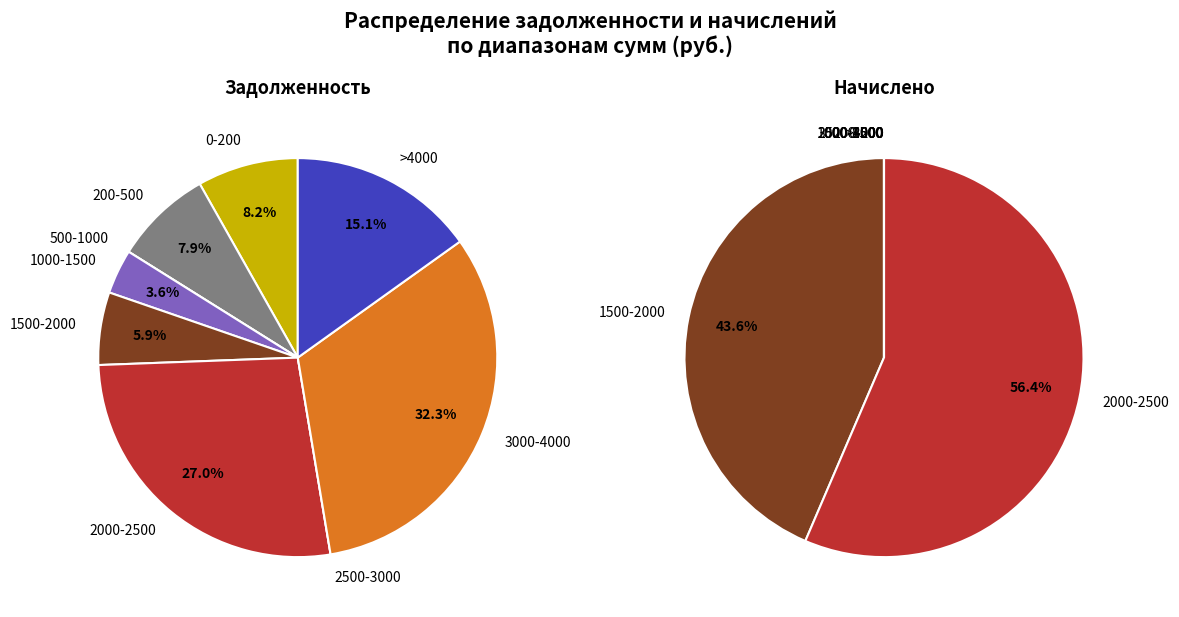

The 32 slice represents 9% of the pie. True or false?

False